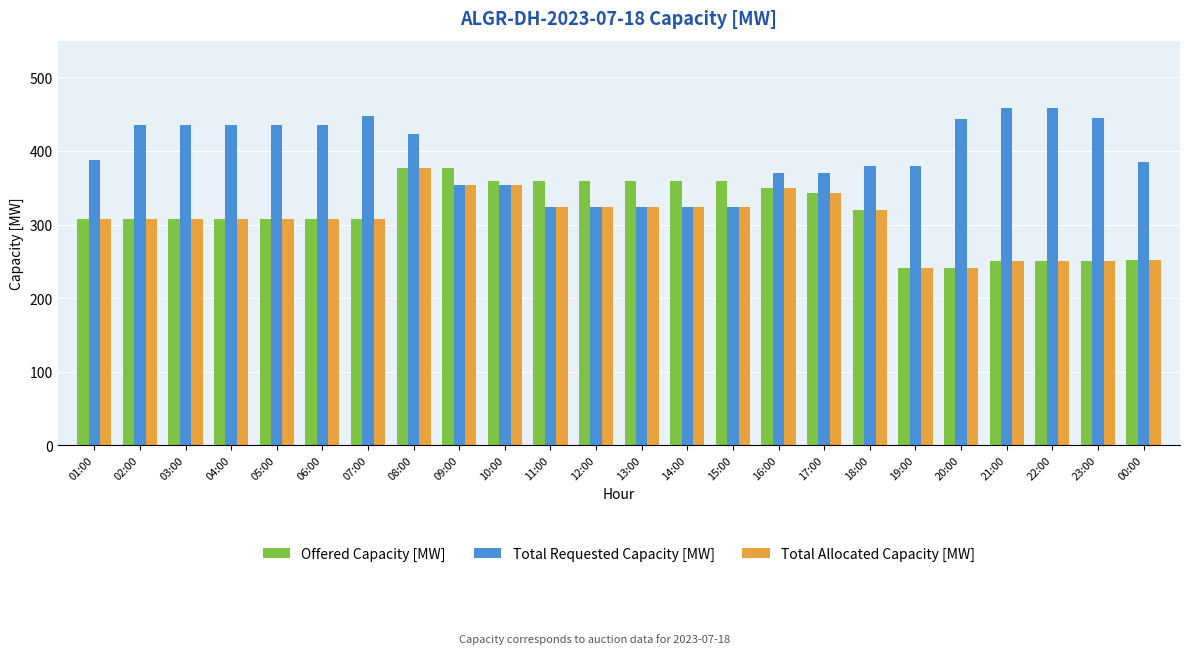

What is the difference between the second highest and minimum values in the Total Allocated Capacity [MW] series?

113